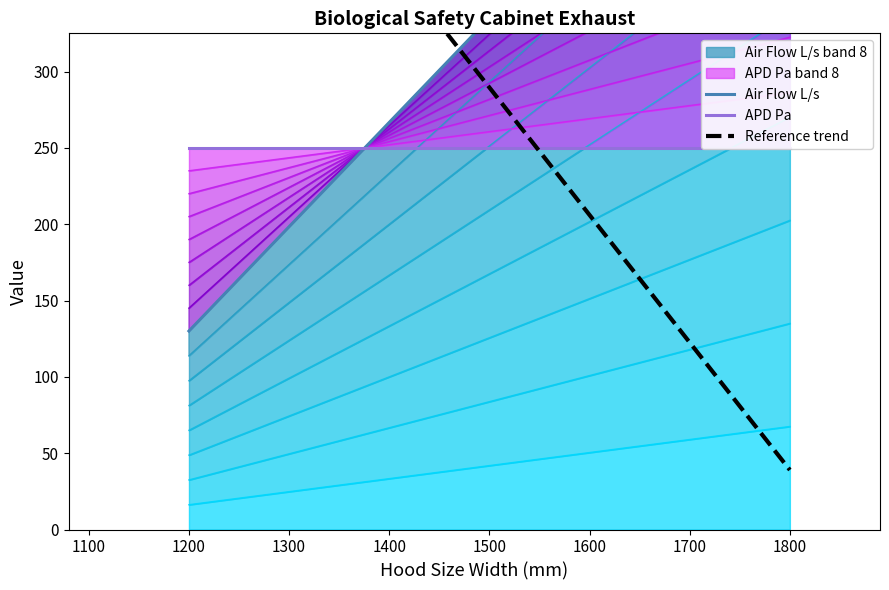

Read the Air Flow L/s value at 1800, to the nearest 50.

550